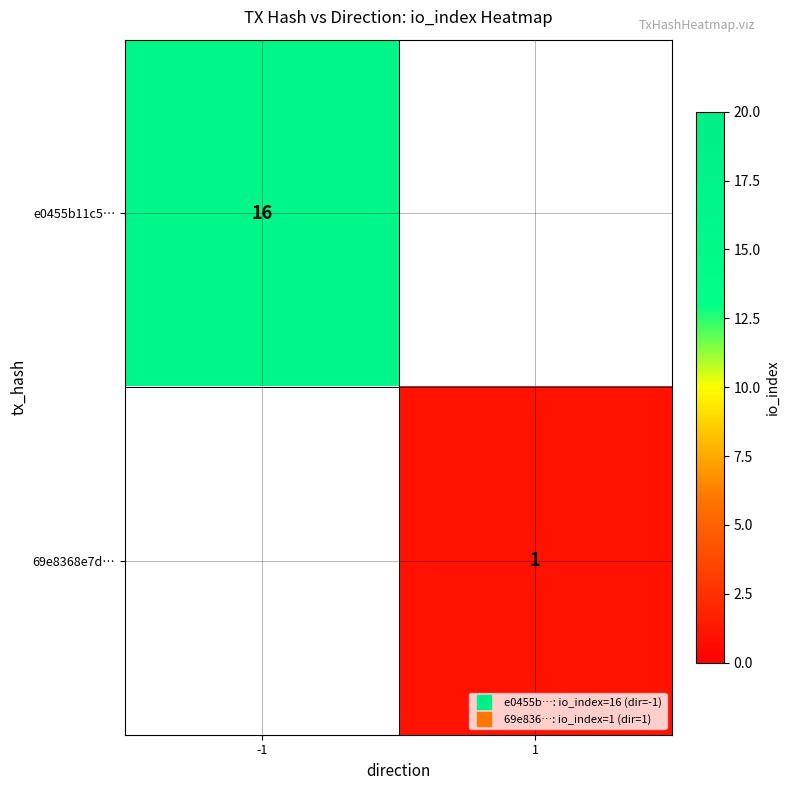

True or false: 69e8368e7d… has a value of 1.0 at 1.

True